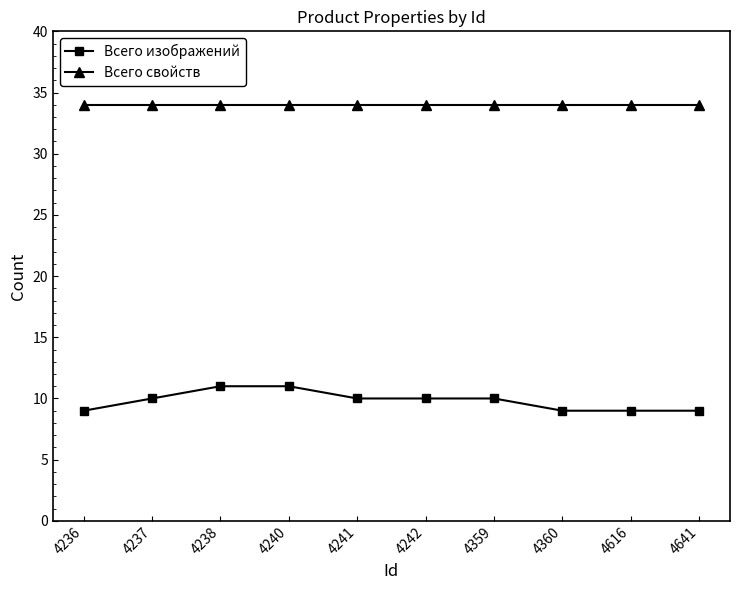

True or false: Всего свойств and Всего изображений cross at least once.

False